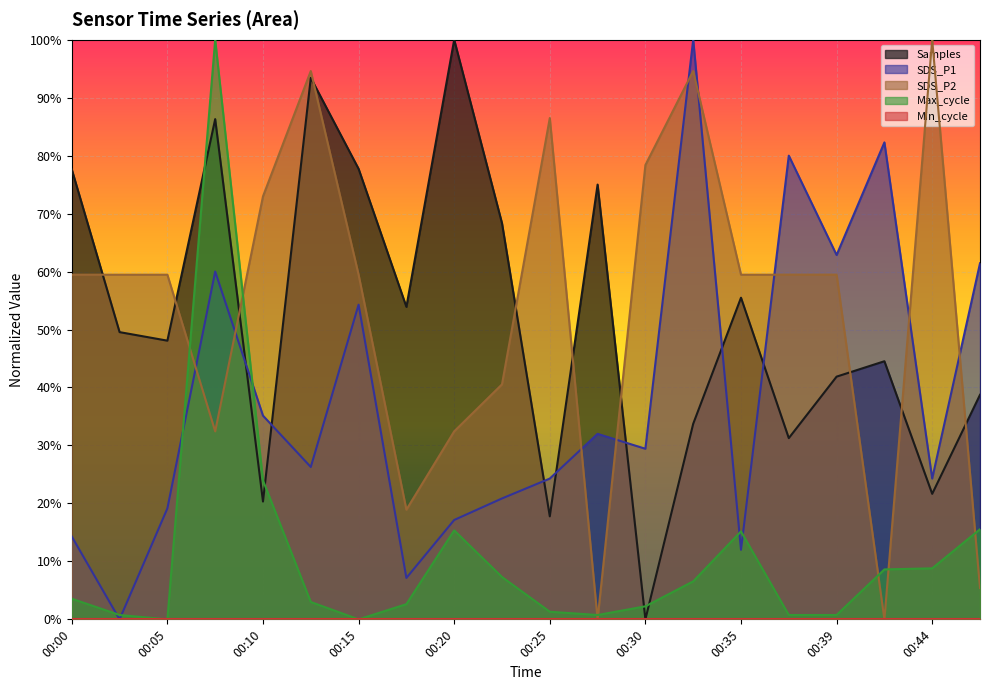

How many categories are shown in the chart?

20